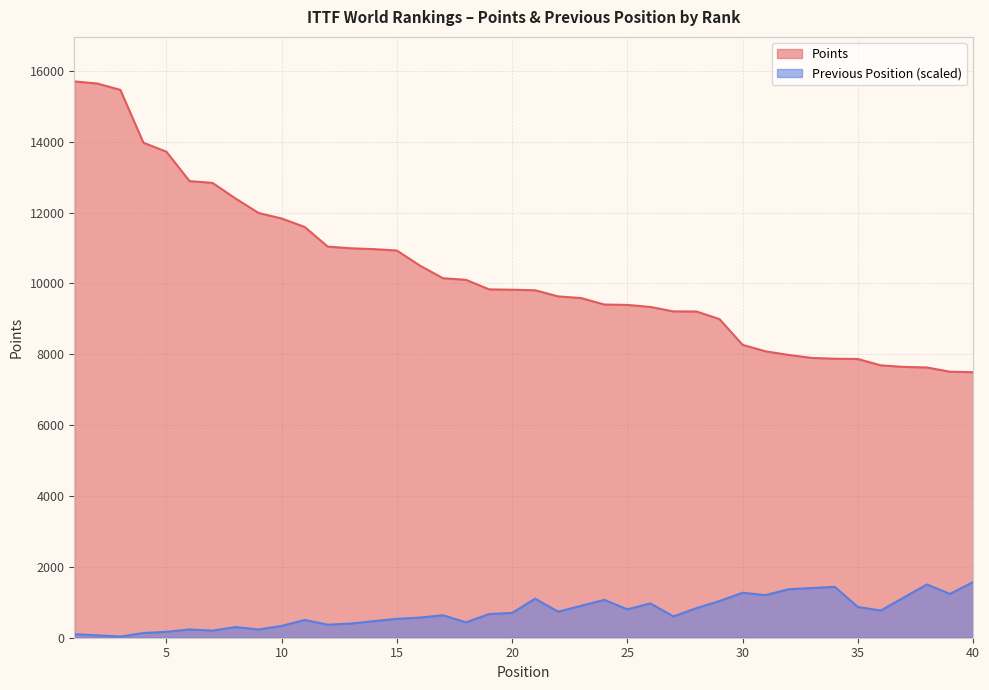

What is the difference between the Previous Position values at 6 and 5?

66.8